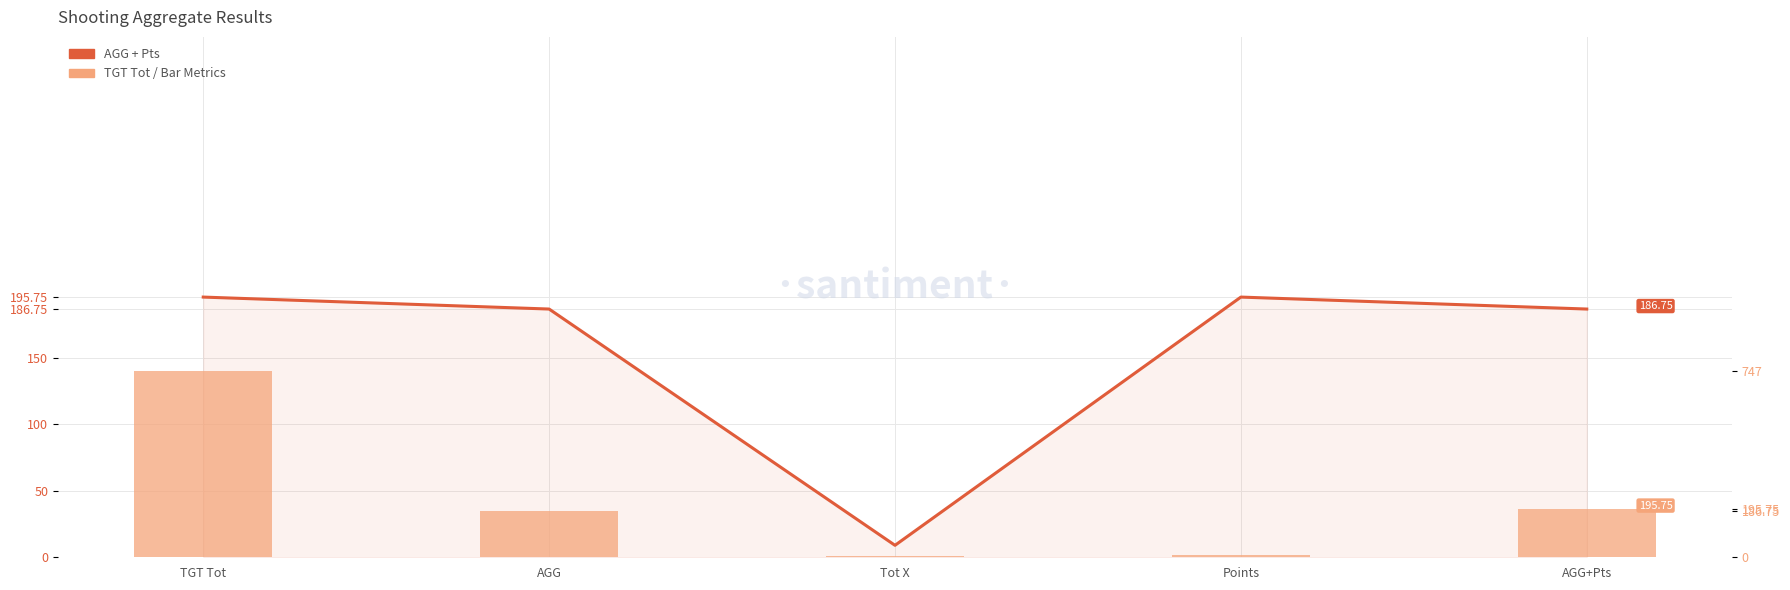

List the series in order of their peak value, highest first.

TGT Tot / AGG / Points, AGG + Pts